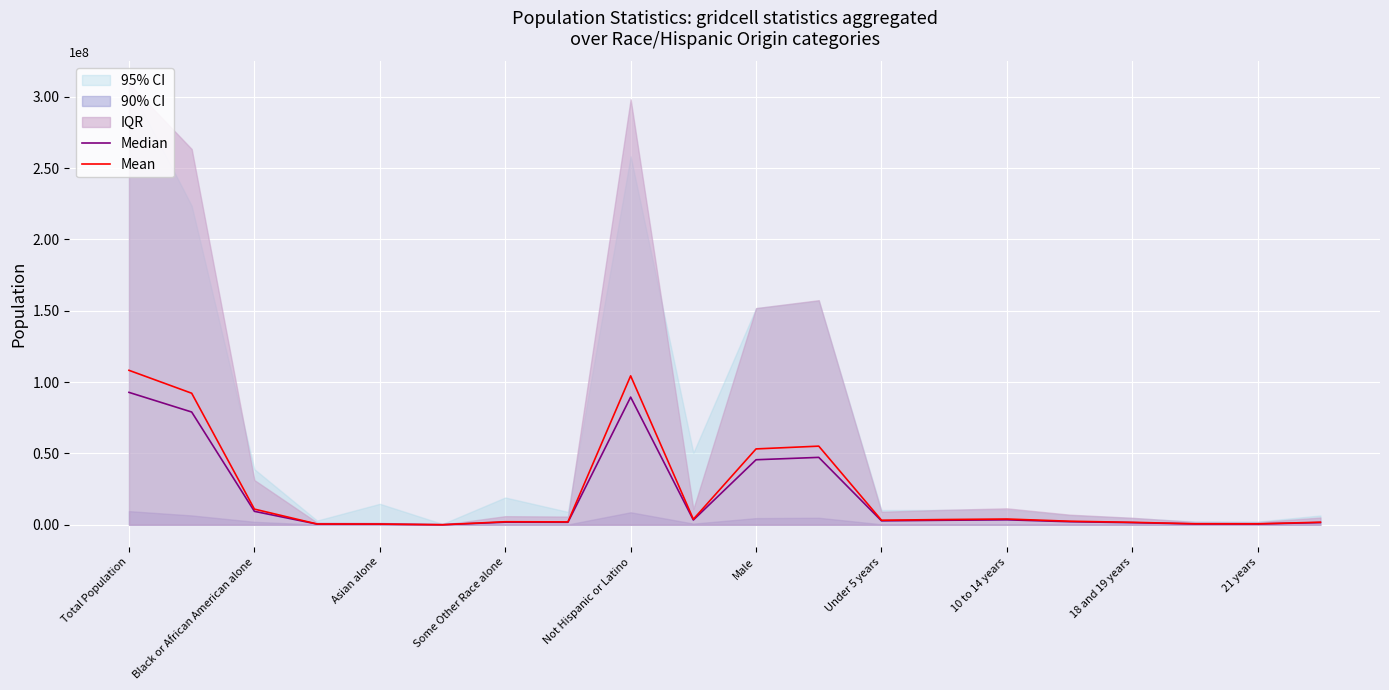

What is the sum of all Median values?

386576676.3